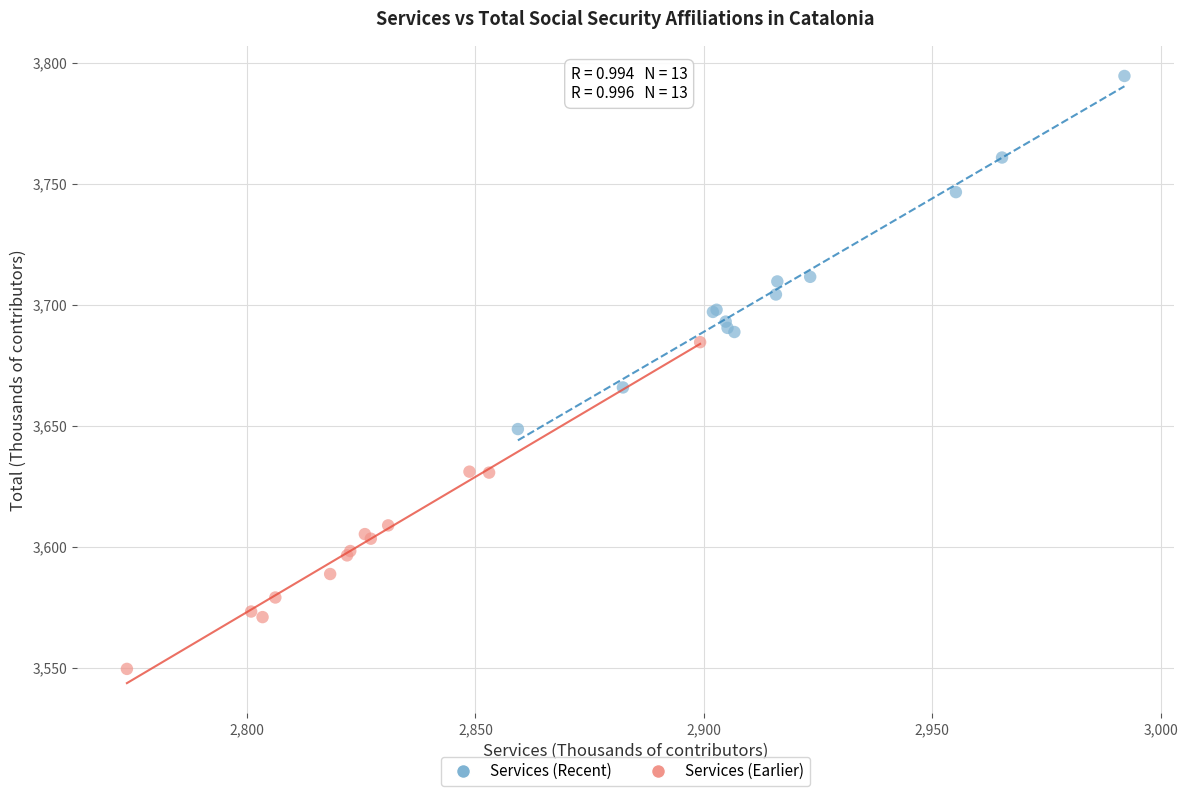

Which series contains the lowest Y value?

Services (Earlier)